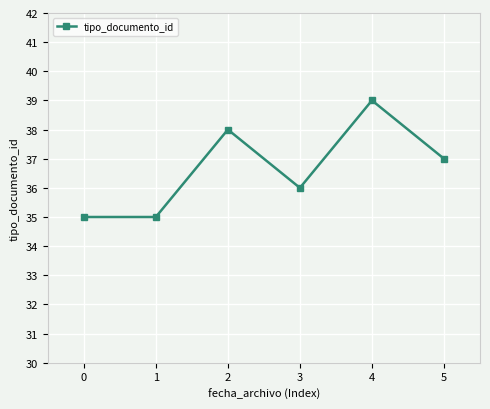

Count the values in the range 35 to 38.

5